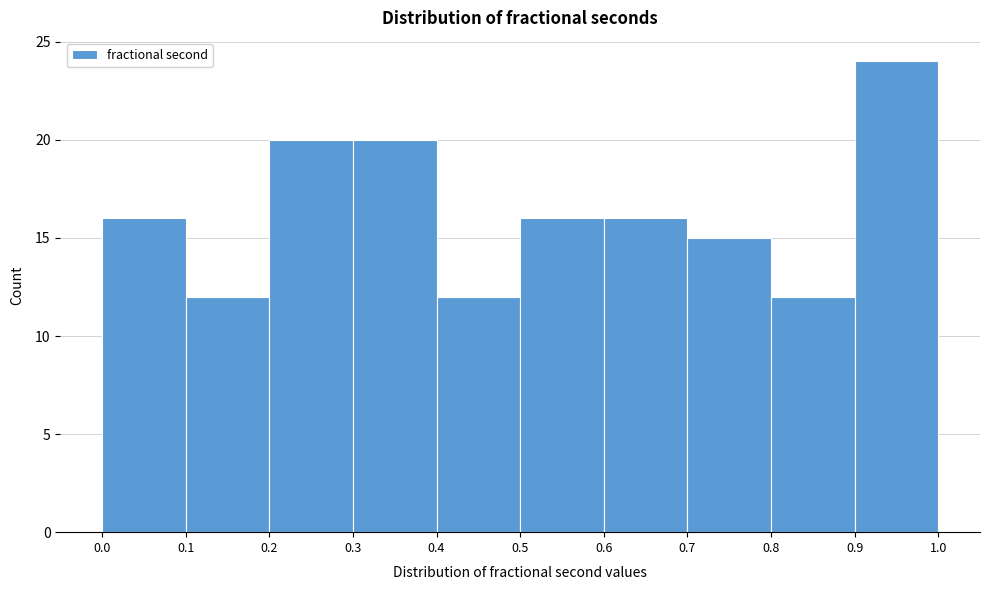

Over which range of the x-axis is the bar tallest?

0.9 to 1.0